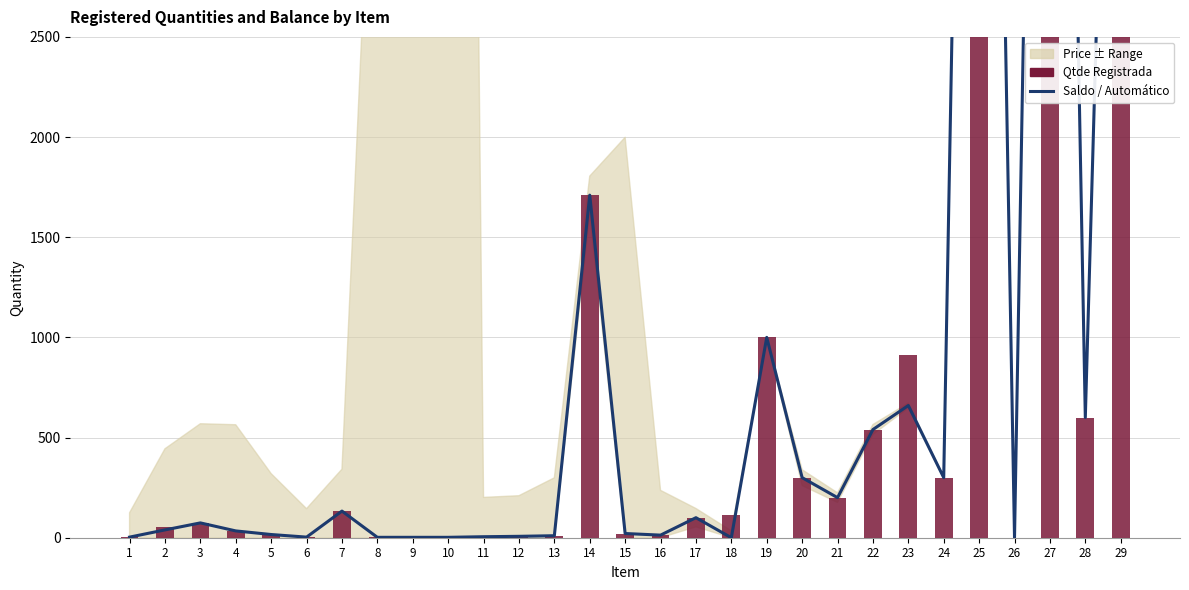

What is the total value across all series at 2?

94